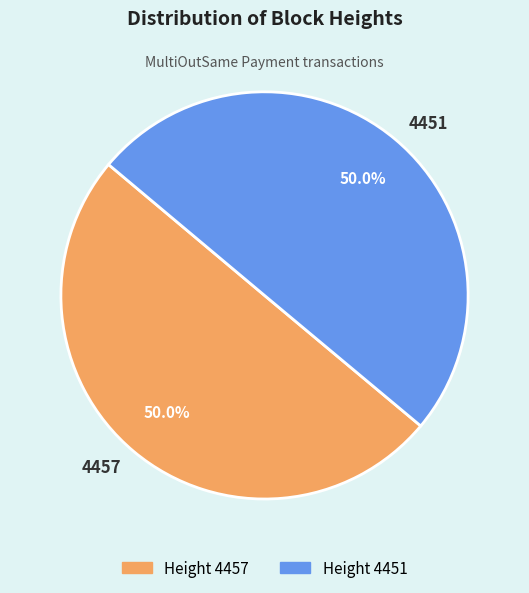

The 4457 slice represents 50% of the pie. True or false?

True